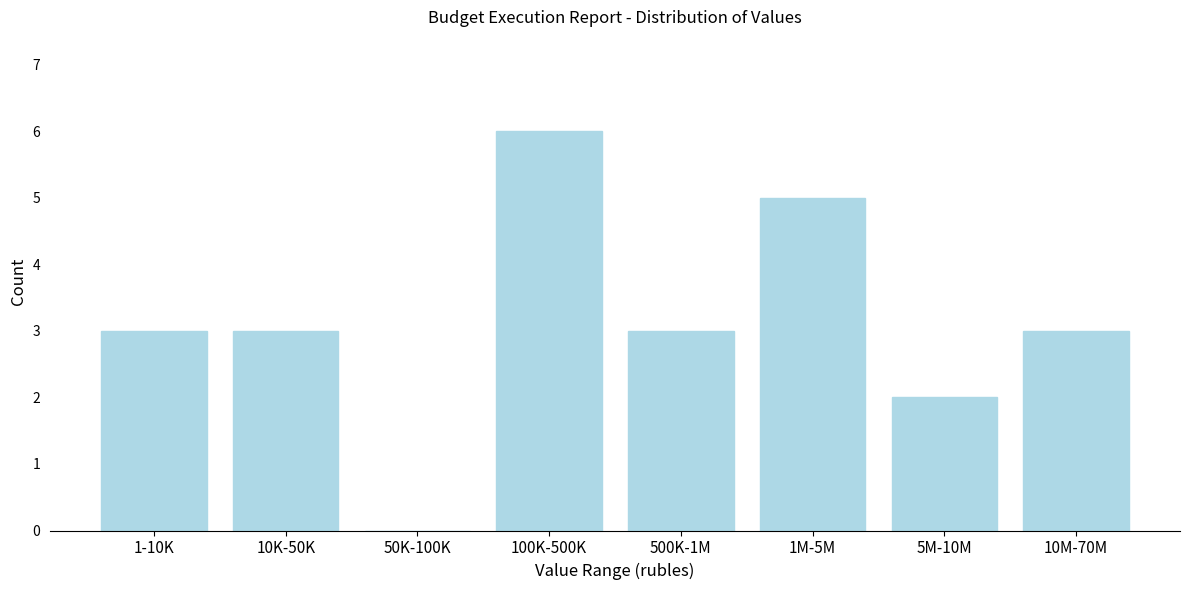

Reading left to right, transcribe all the data shown in this chart.

1-10K=3	10K-50K=3	50K-100K=0	100K-500K=6	500K-1M=3	1M-5M=5	5M-10M=2	10M-70M=3